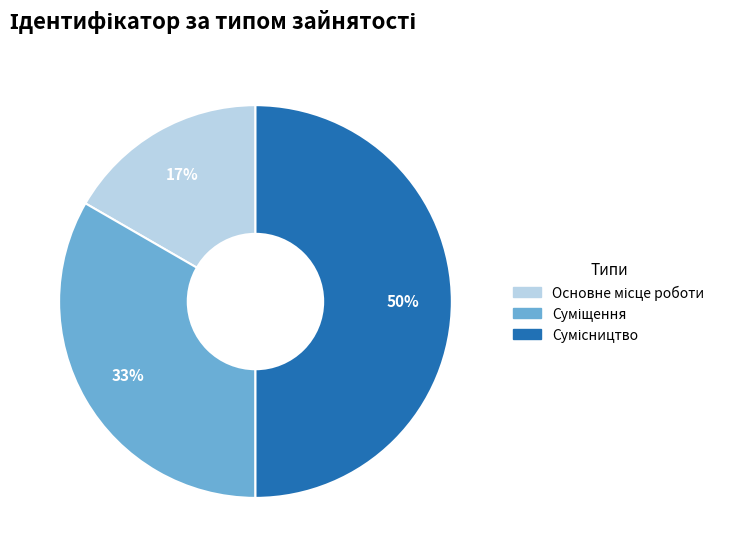

To the nearest percent, what is the difference between the largest and smallest slice percentages?

33%